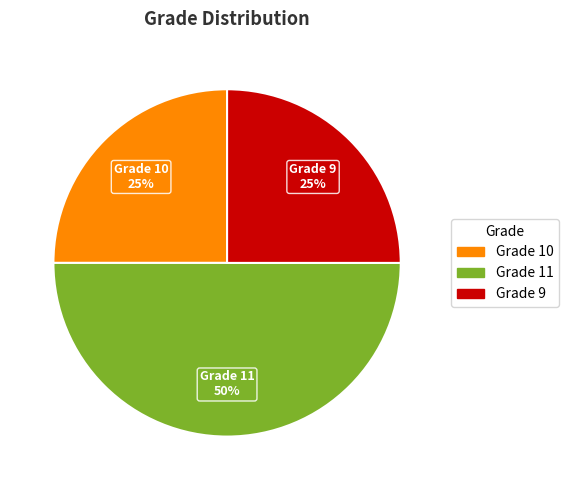

Which category has the biggest portion of the pie?

Grade 11